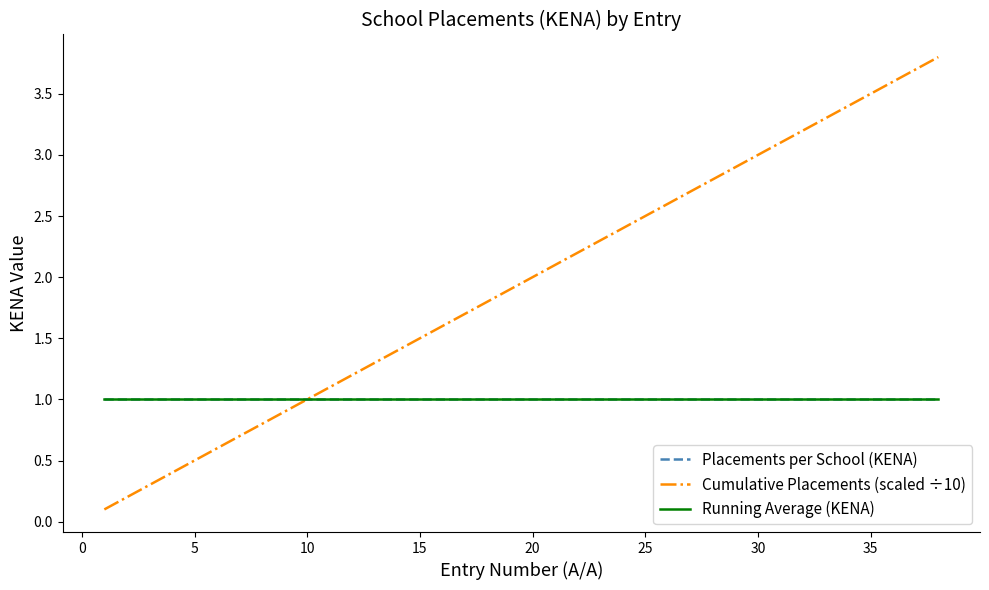

True or false: Cumulative Placements (scaled ÷10) and Placements per School (ΚΕΝΑ) cross at least once.

False